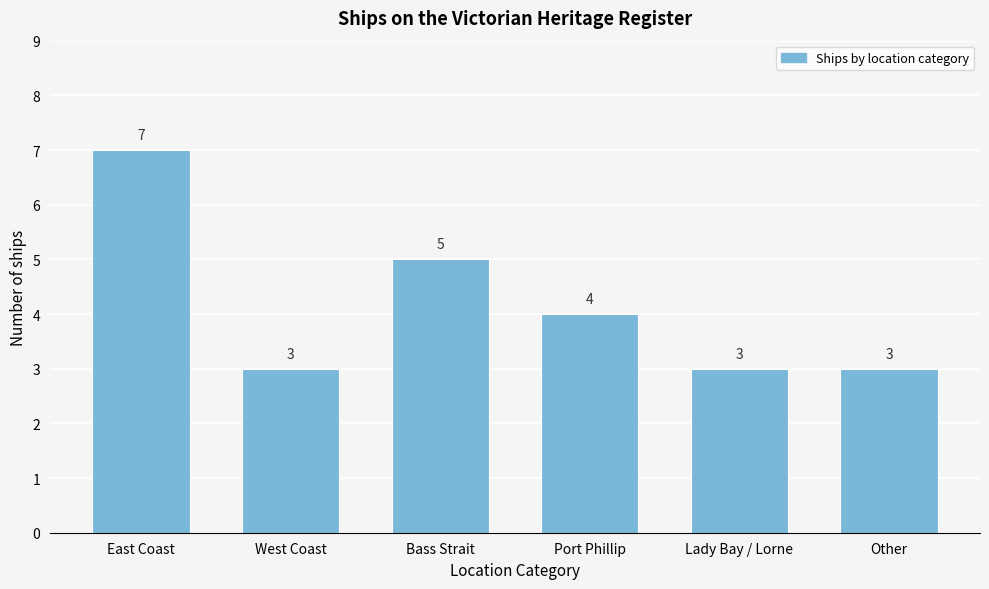

Reading left to right, transcribe all the data shown in this chart.

East Coast=7	West Coast=3	Bass Strait=5	Port Phillip=4	Lady Bay / Lorne=3	Other=3